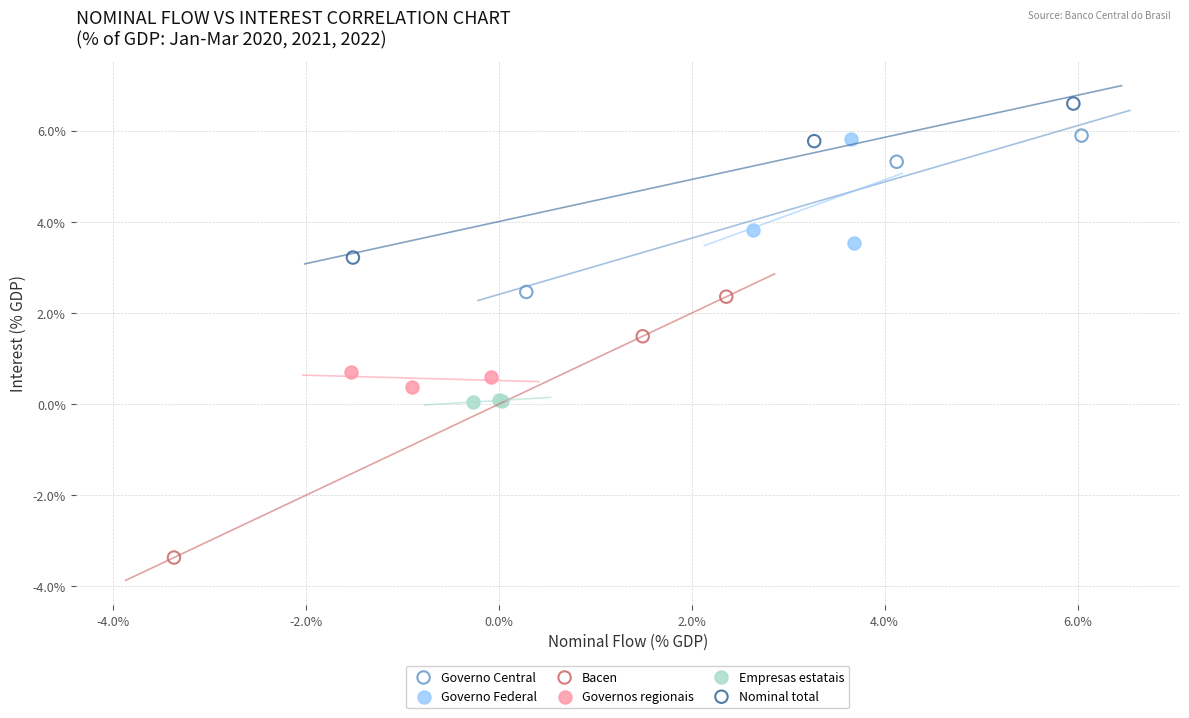

Which series contains the highest Y value?

Nominal total